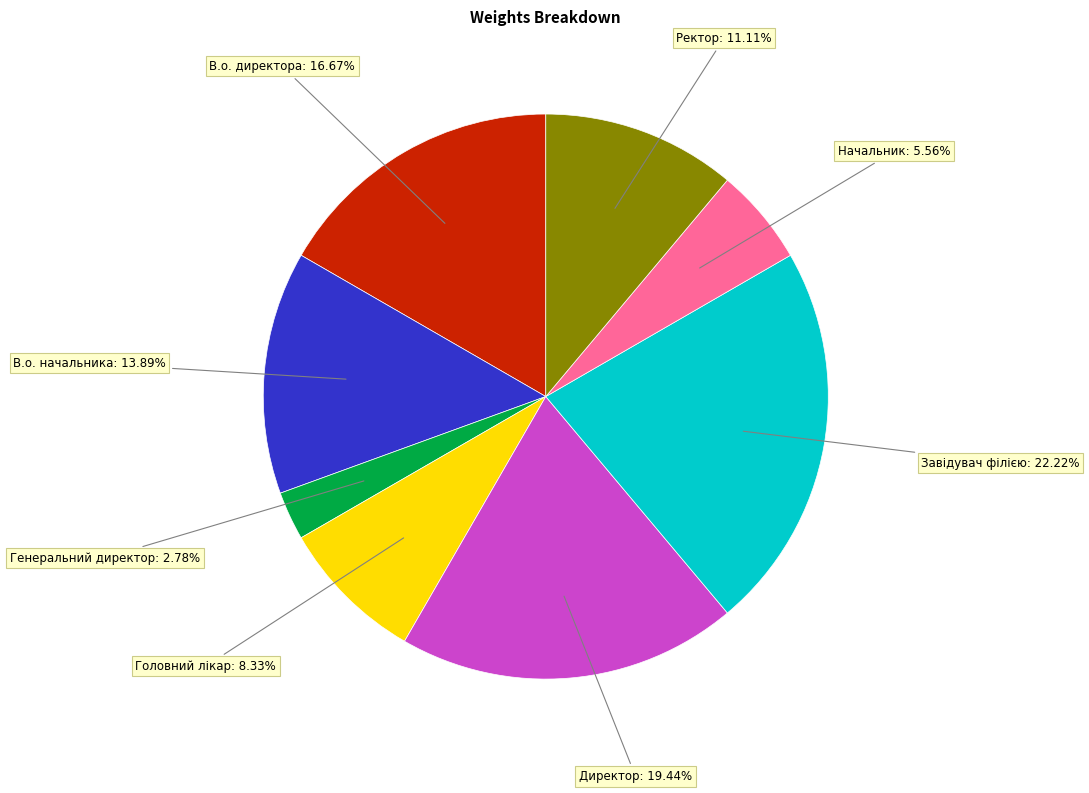

To the nearest percent, what is the difference between the largest and smallest slice percentages?

19%